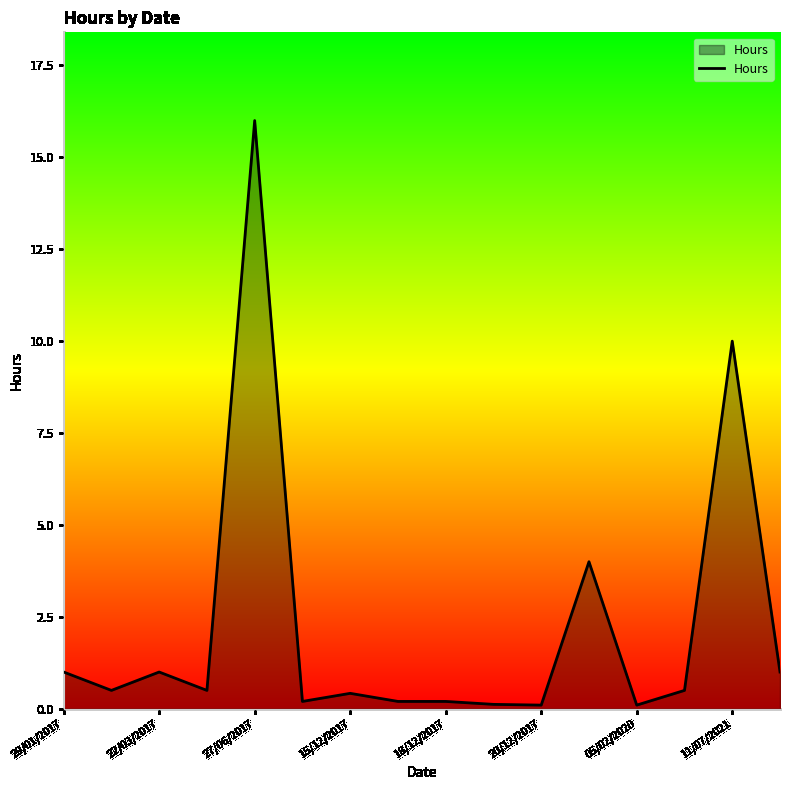

Reading left to right, extract all data points from this chart.

1.0	0.5	1.0	0.5	16.0	0.2	0.4	0.2	0.2	0.1	0.1	4.0	0.1	0.5	10.0	1.0